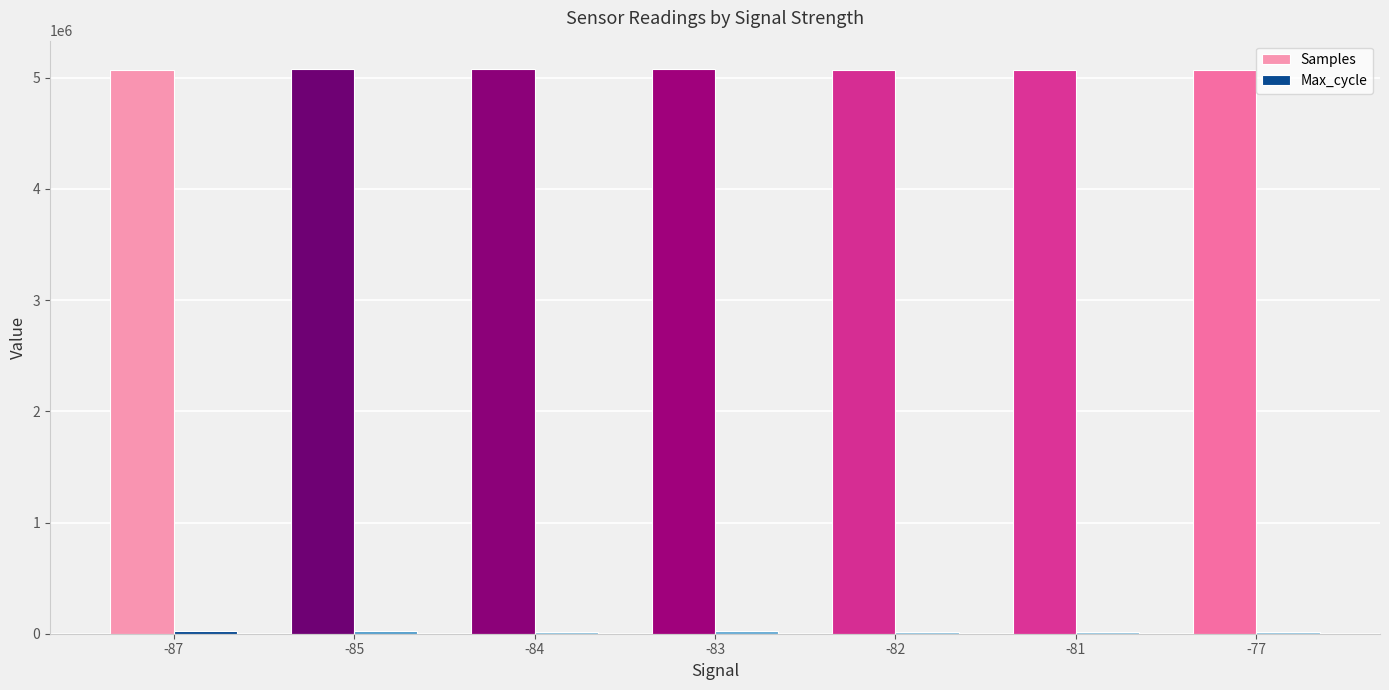

What value does the Samples series have at -81?

5071651.0